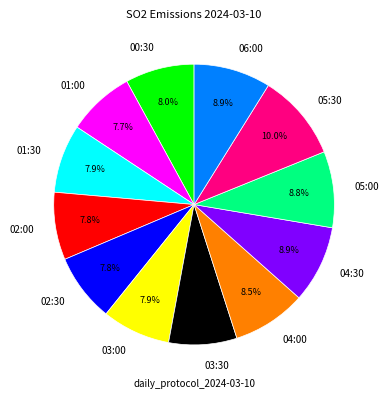

True or false: 04:00 accounts for 1% of the total.

False